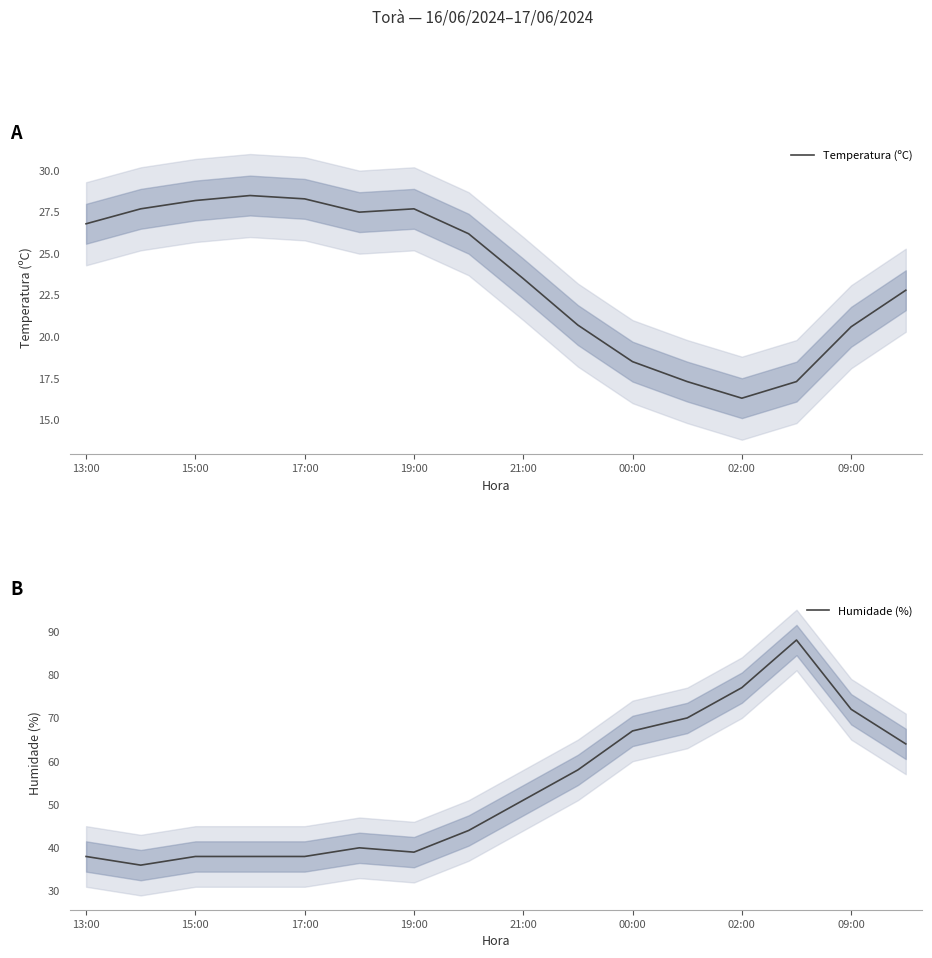

What is the sum of all Temperatura (ºC) values?

377.9